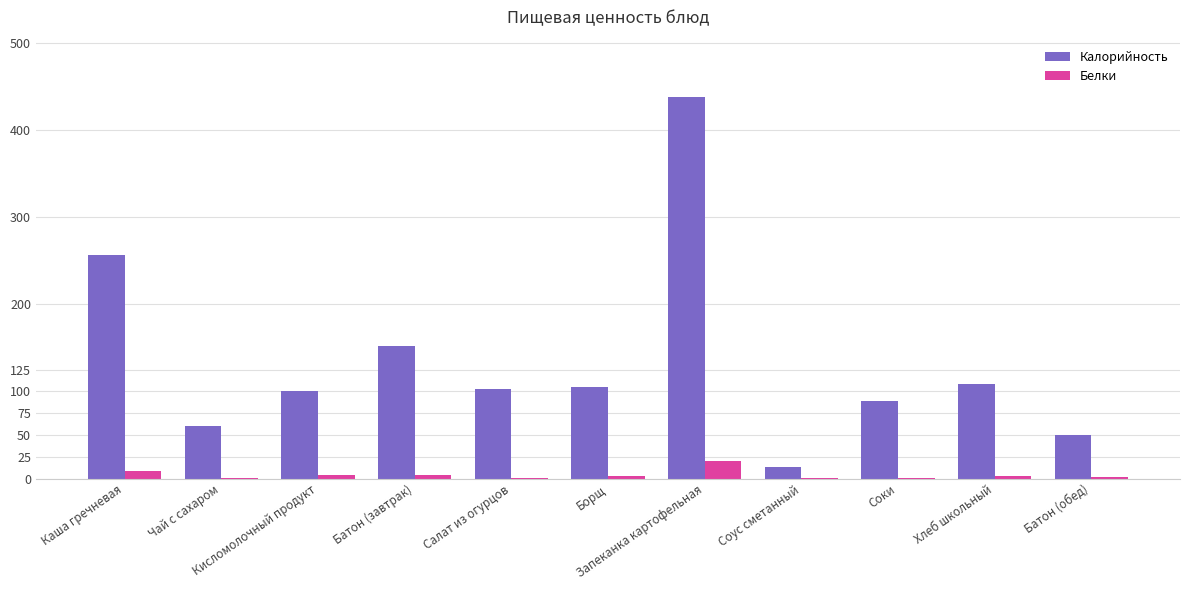

At which label does Белки reach its peak?

Запеканка картофельная